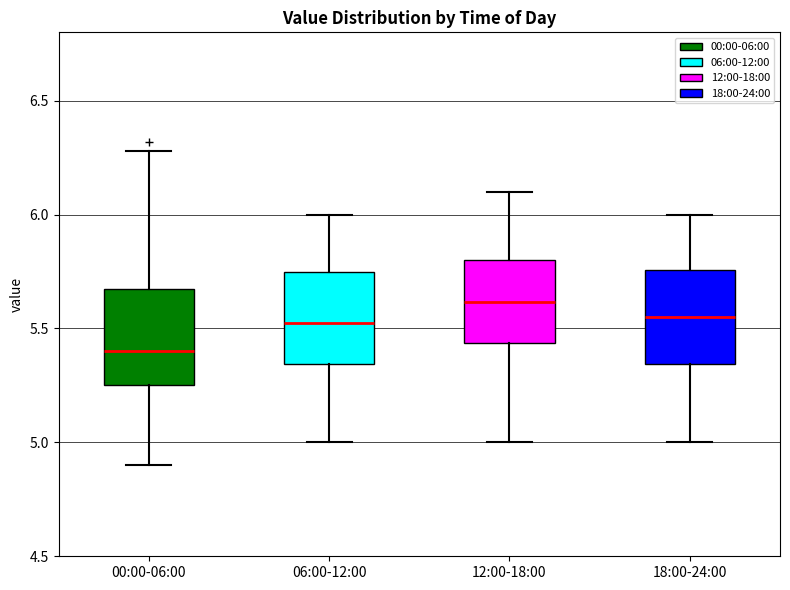

Which box has the lowest median line?

00:00-06:00